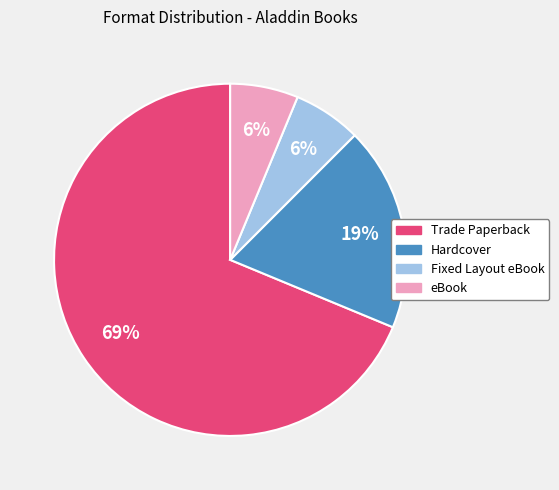

Count the number of slices in the pie.

4